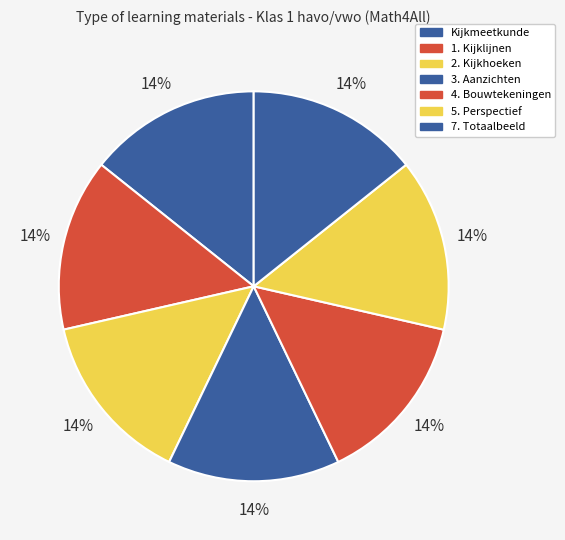

Count the number of slices in the pie.

7